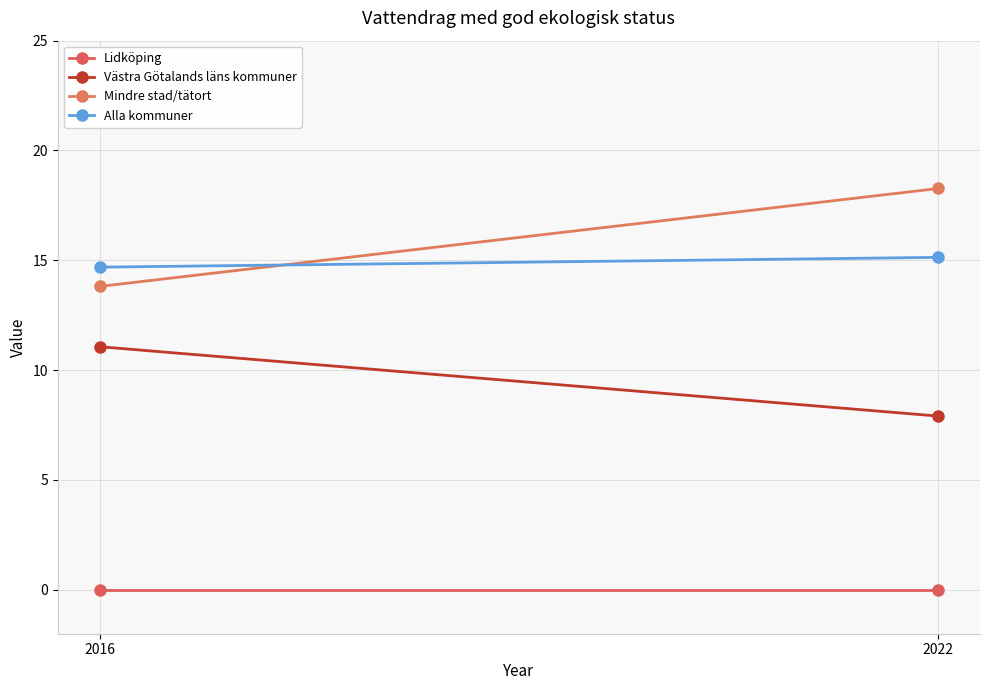

What is the spread (max minus min) of values at 2022?

18.3